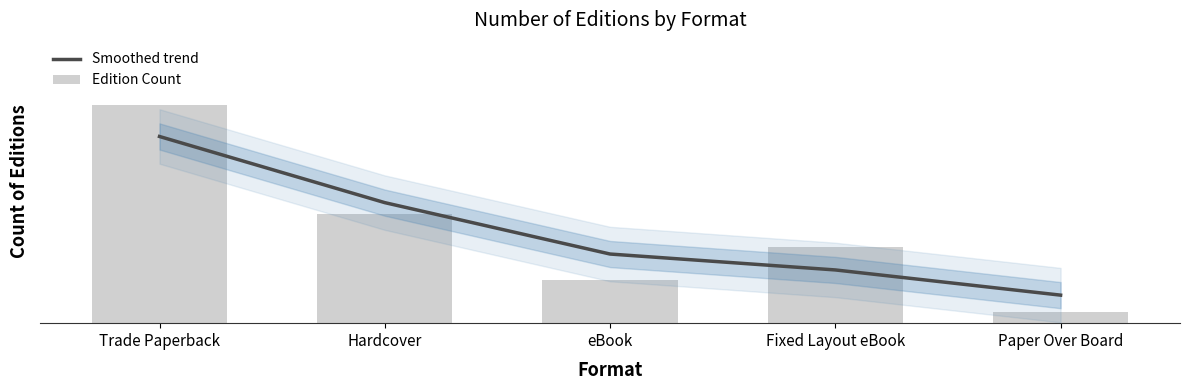

Reading left to right, transcribe all the data shown in this chart.

Smoothed trend: 17.1	11.1	6.3	4.9	2.6
Edition Count: 20.0	10.0	4.0	7.0	1.0